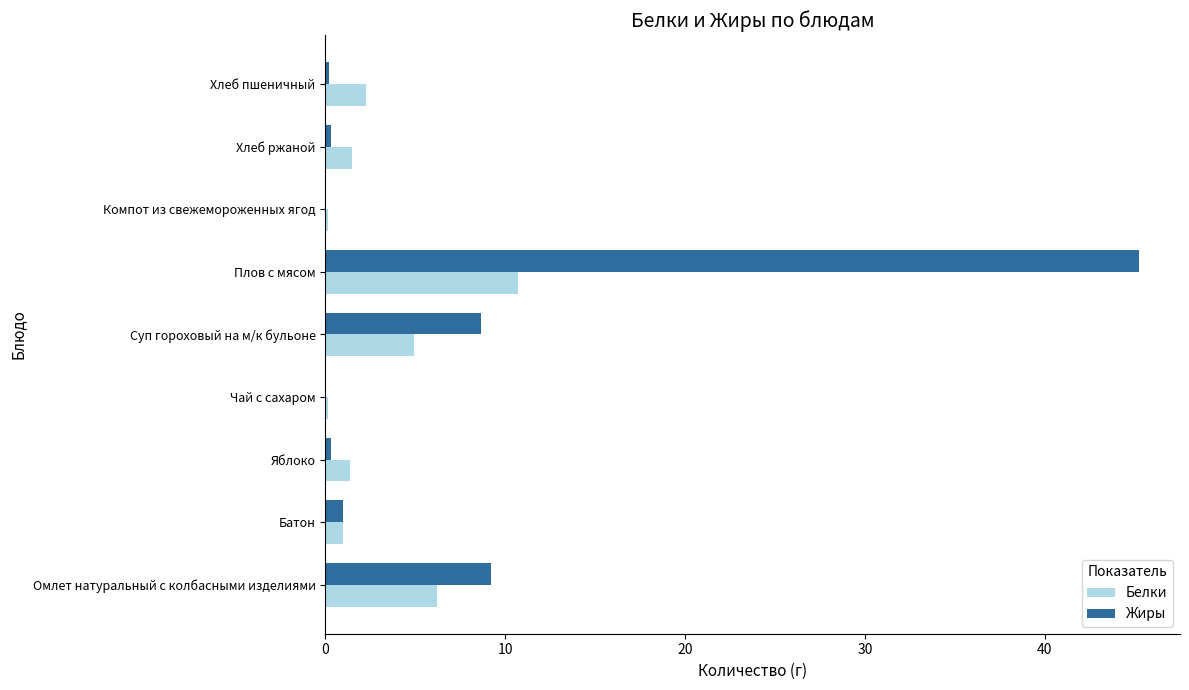

At which label does Белки reach its peak?

Плов с мясом